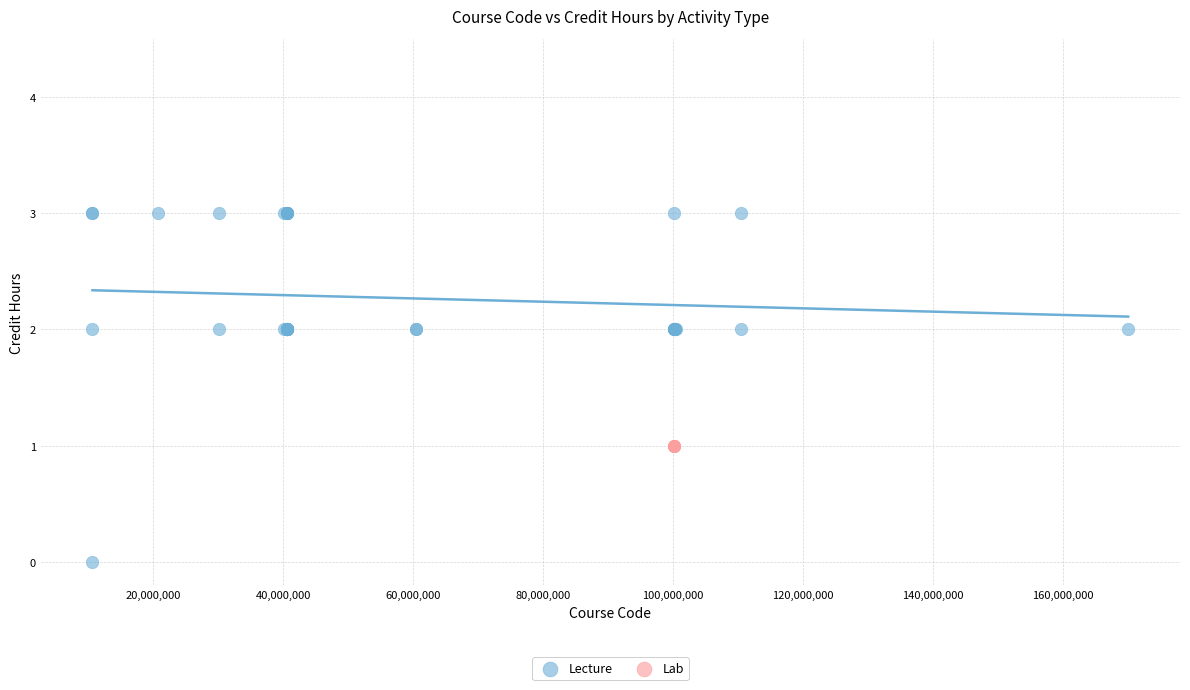

Which series contains the highest Y value?

Lecture